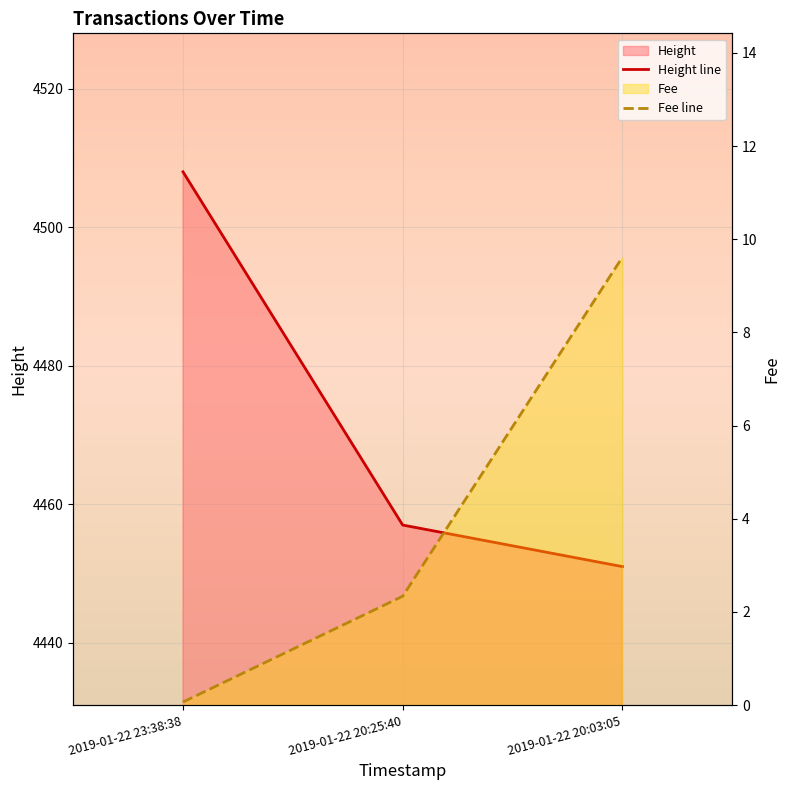

How many lines are shown in the chart?

2